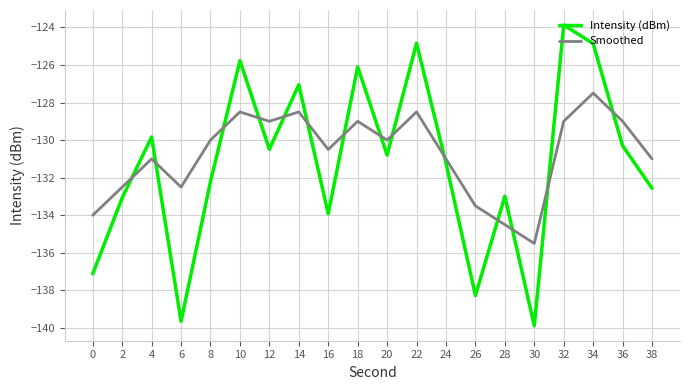

How many times do Intensity (dBm) and Smoothed cross each other?

14